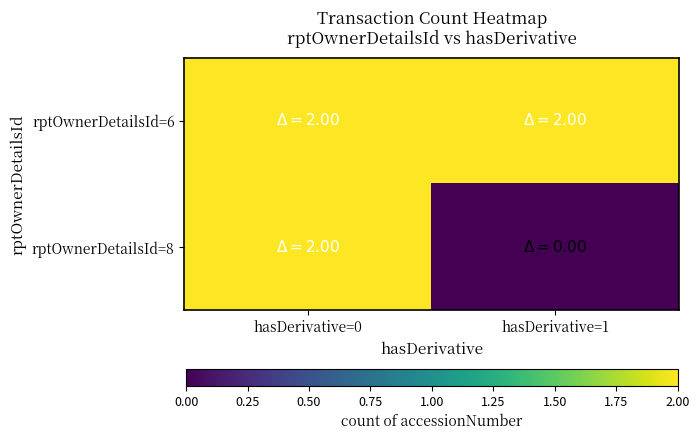

Reading right to left, what are all the values shown in this chart?

rptOwnerDetailsId=6: hasDerivative=1=2	hasDerivative=0=2
rptOwnerDetailsId=8: hasDerivative=1=0	hasDerivative=0=2